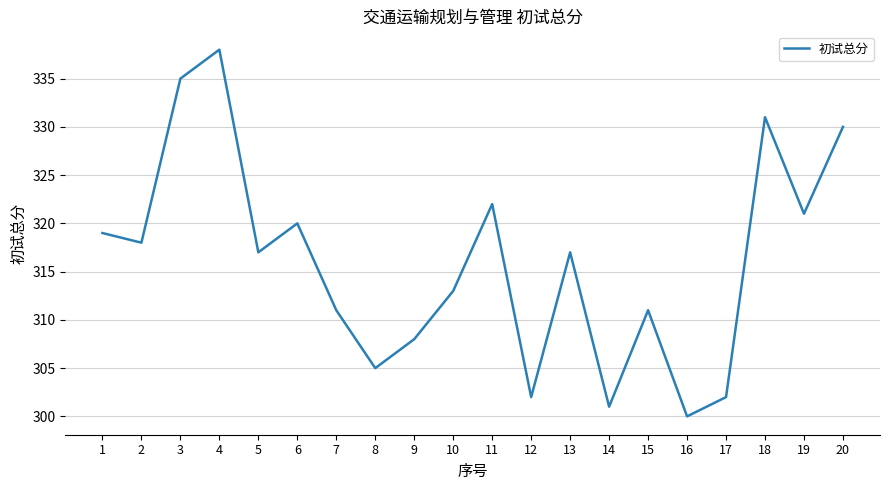

What is the difference between the maximum and minimum values?

38